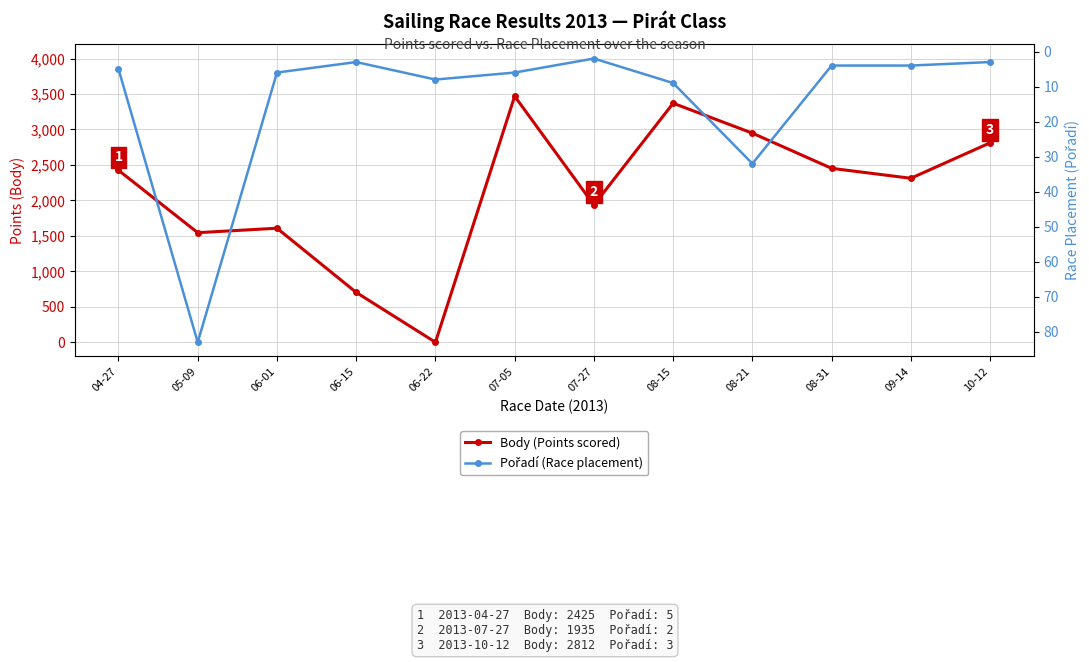

What are all the series names shown in the legend?

Body (Points scored), Pořadí (Race placement)